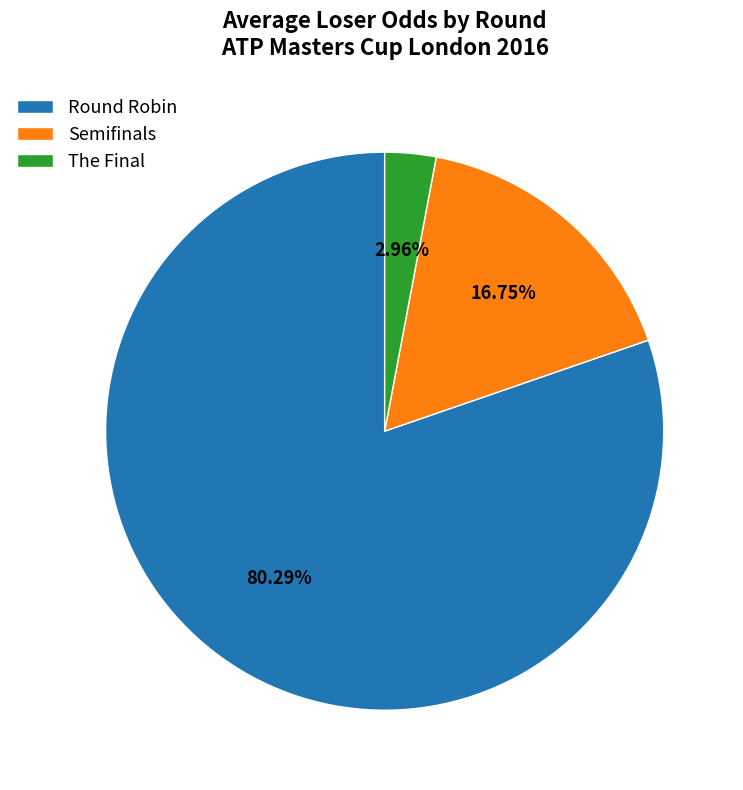

Does The Final represent more than half of the total?

No